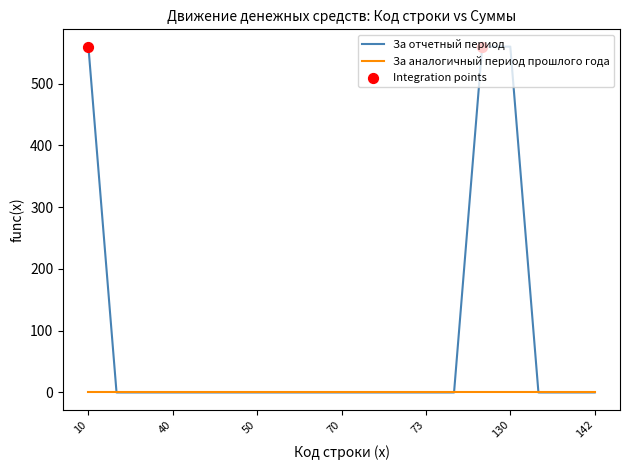

Which series has the largest range (max minus min)?

За отчетный период